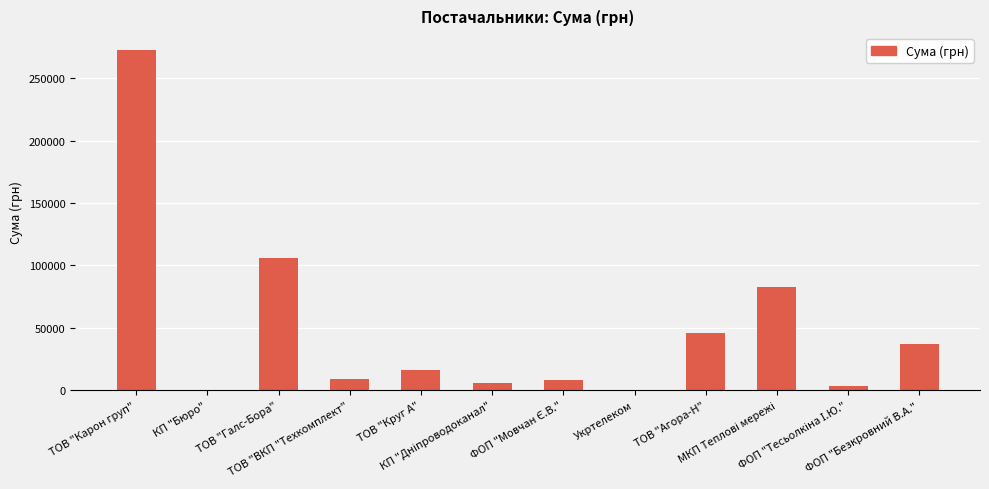

What is the maximum value shown in the chart?

272422.2